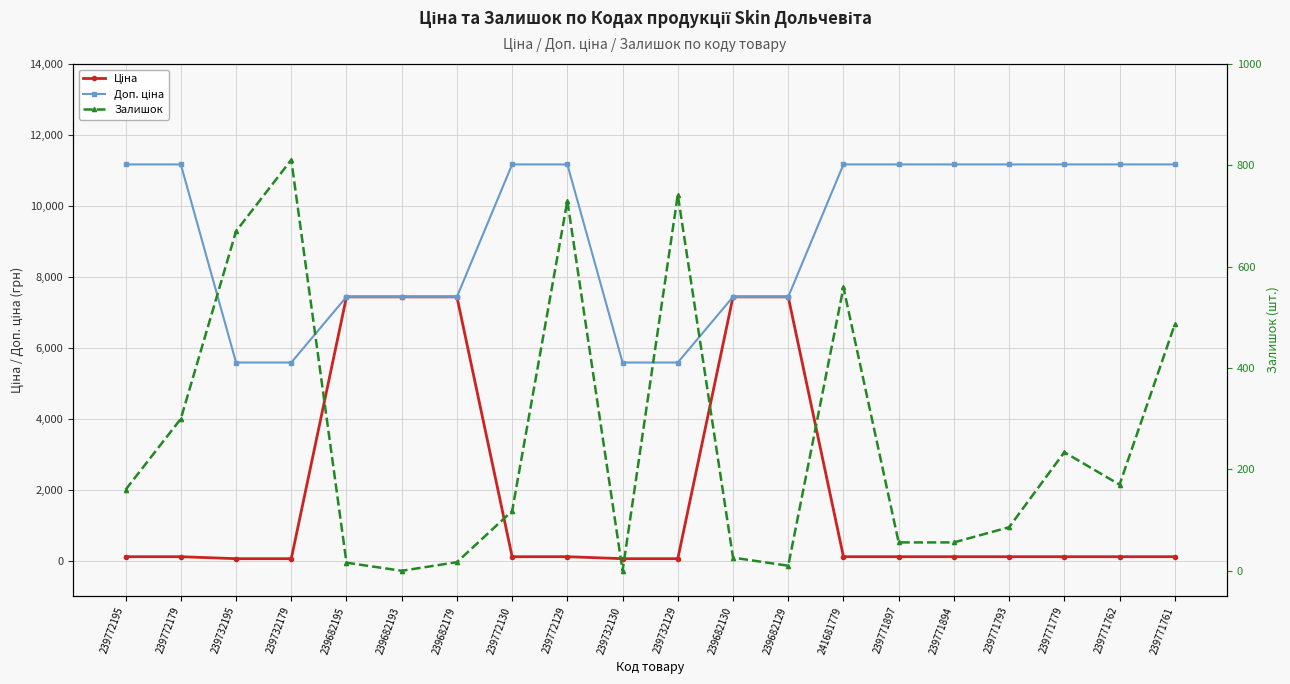

What is the label of the 20th point from the right?

239772195